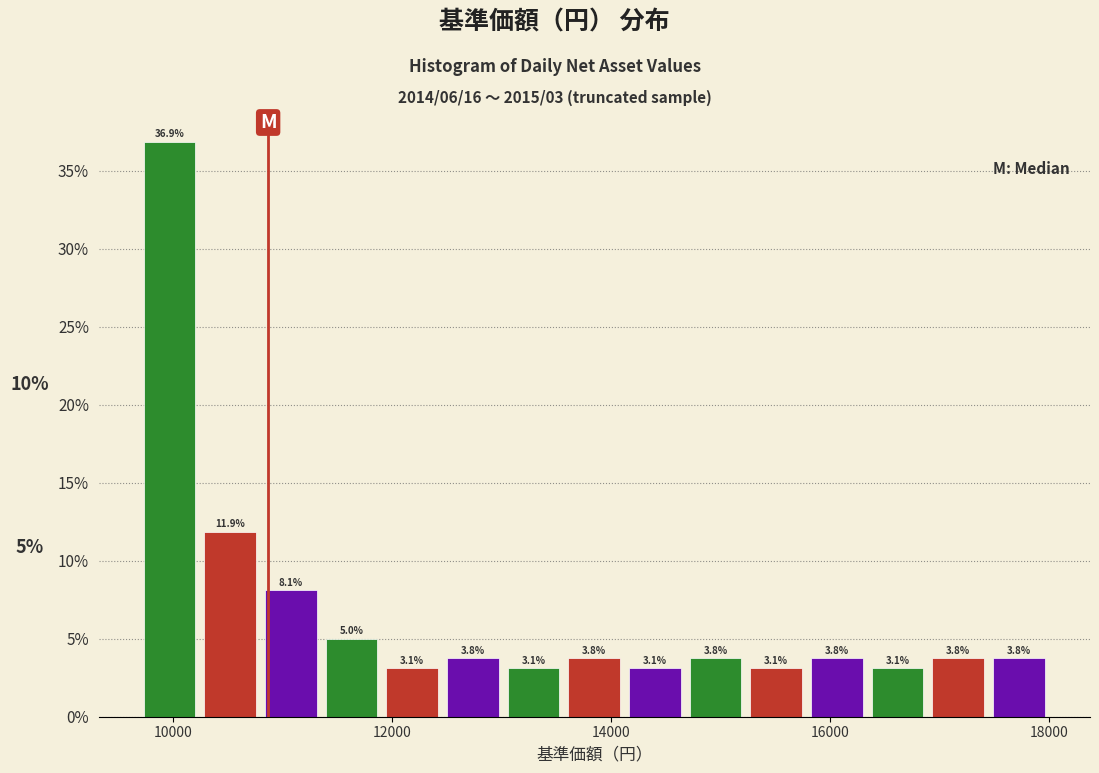

Around what value on the x-axis is the tallest bar? Give the approximate position of its centre, as read against the axis.

10000